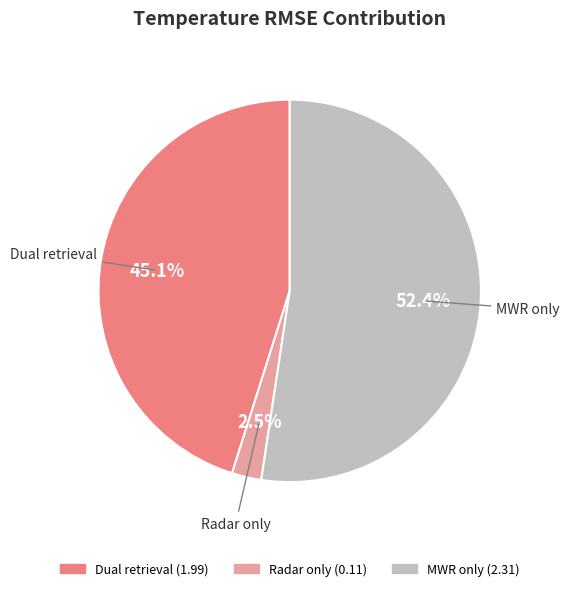

To the nearest percent, what portion does MWR only represent?

52%